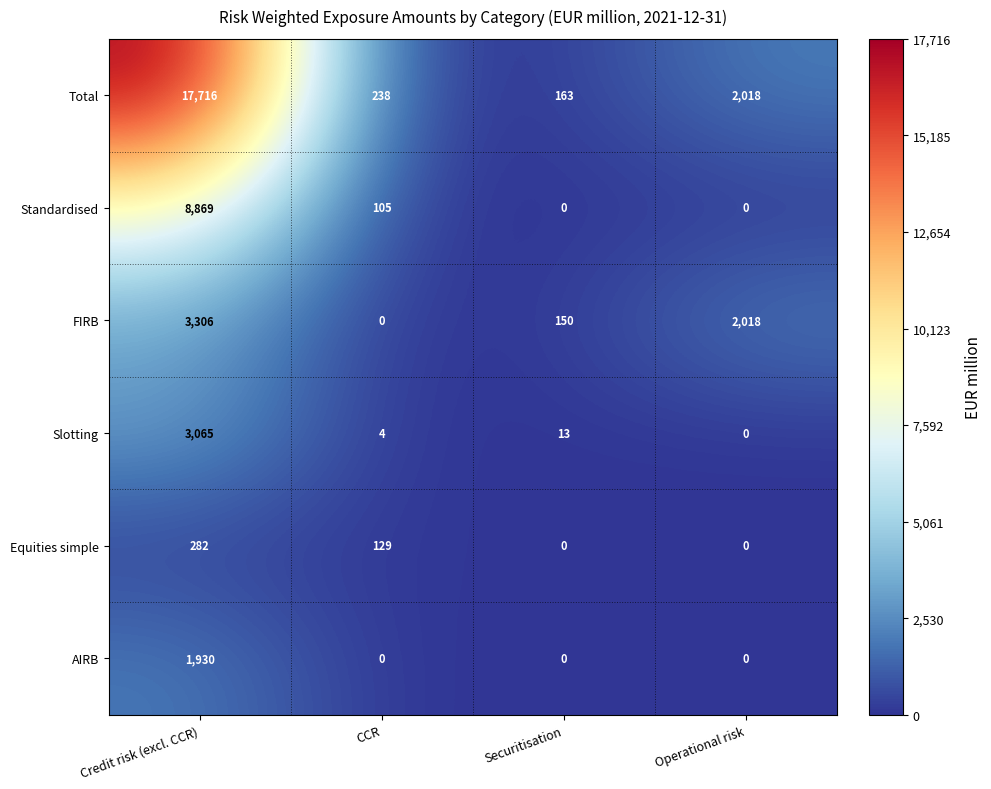

Which series has the largest range (max minus min)?

Total